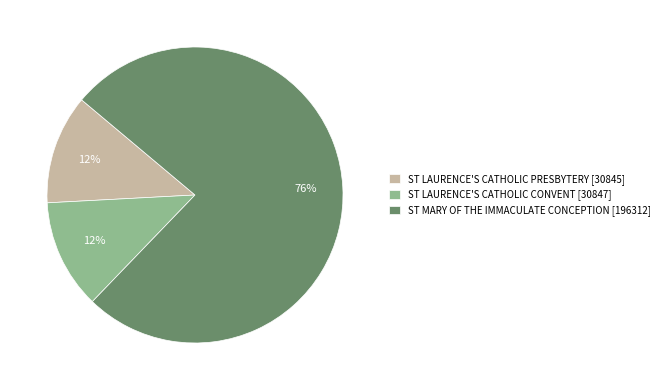

How many segments does this pie chart have?

3